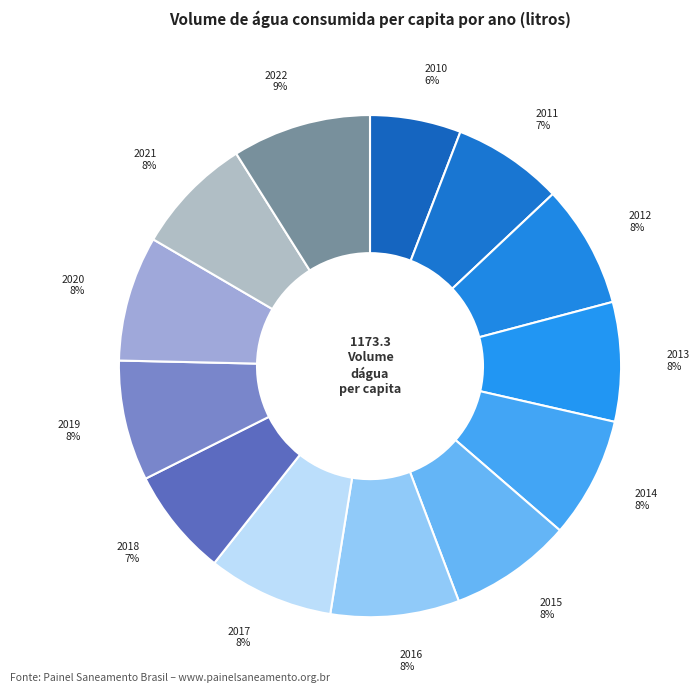

Does 2021 account for over 50% of the chart?

No